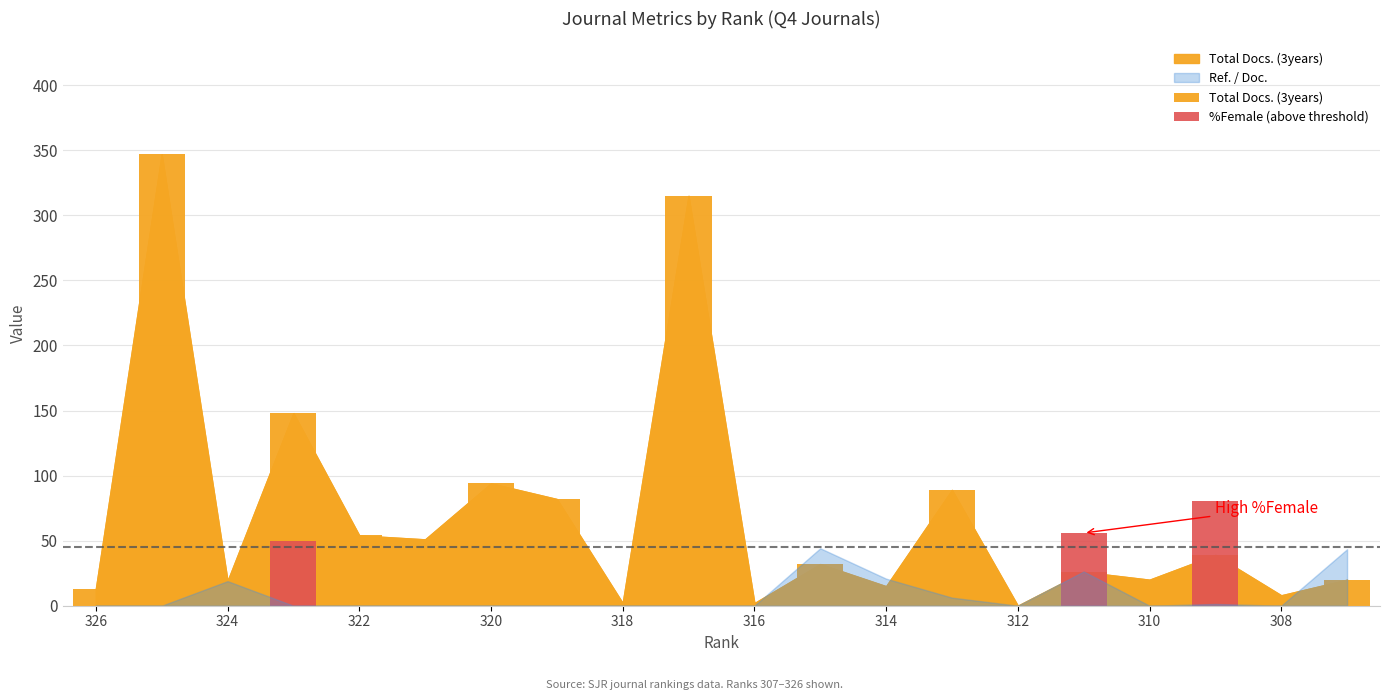

At how many categories does at least one series exceed 0?

19